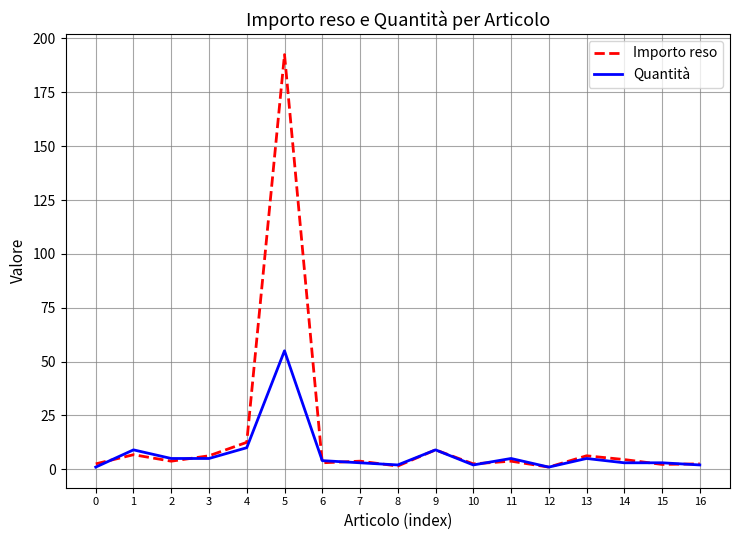

Which series has the largest range (max minus min)?

Importo reso